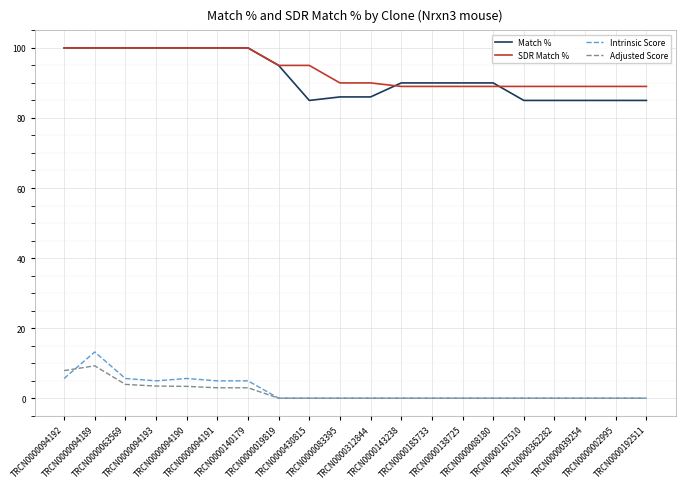

True or false: Intrinsic Score and Match % cross at least once.

False